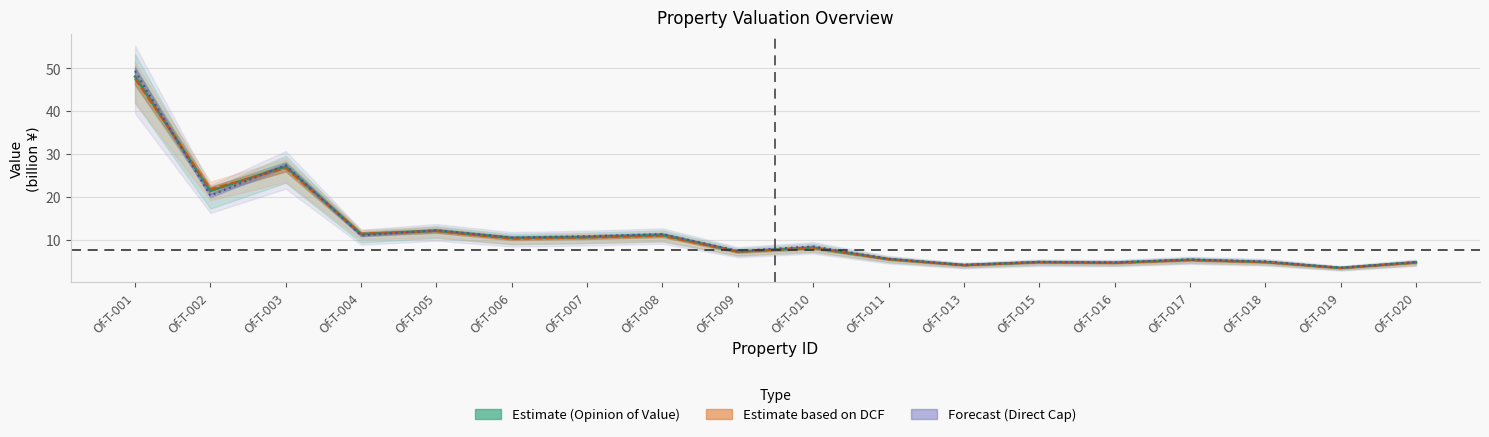

How many values in the Direct Cap Value series exceed 8?

9